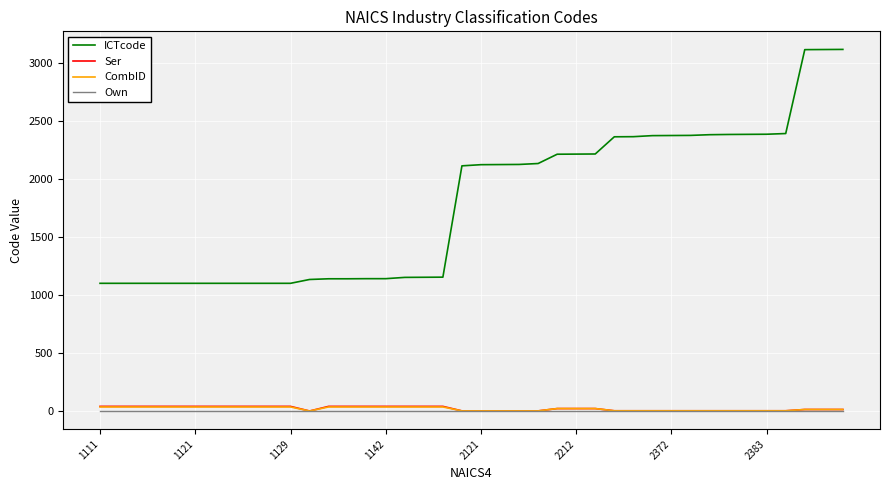

True or false: ICTcode and CombID cross at least once.

False